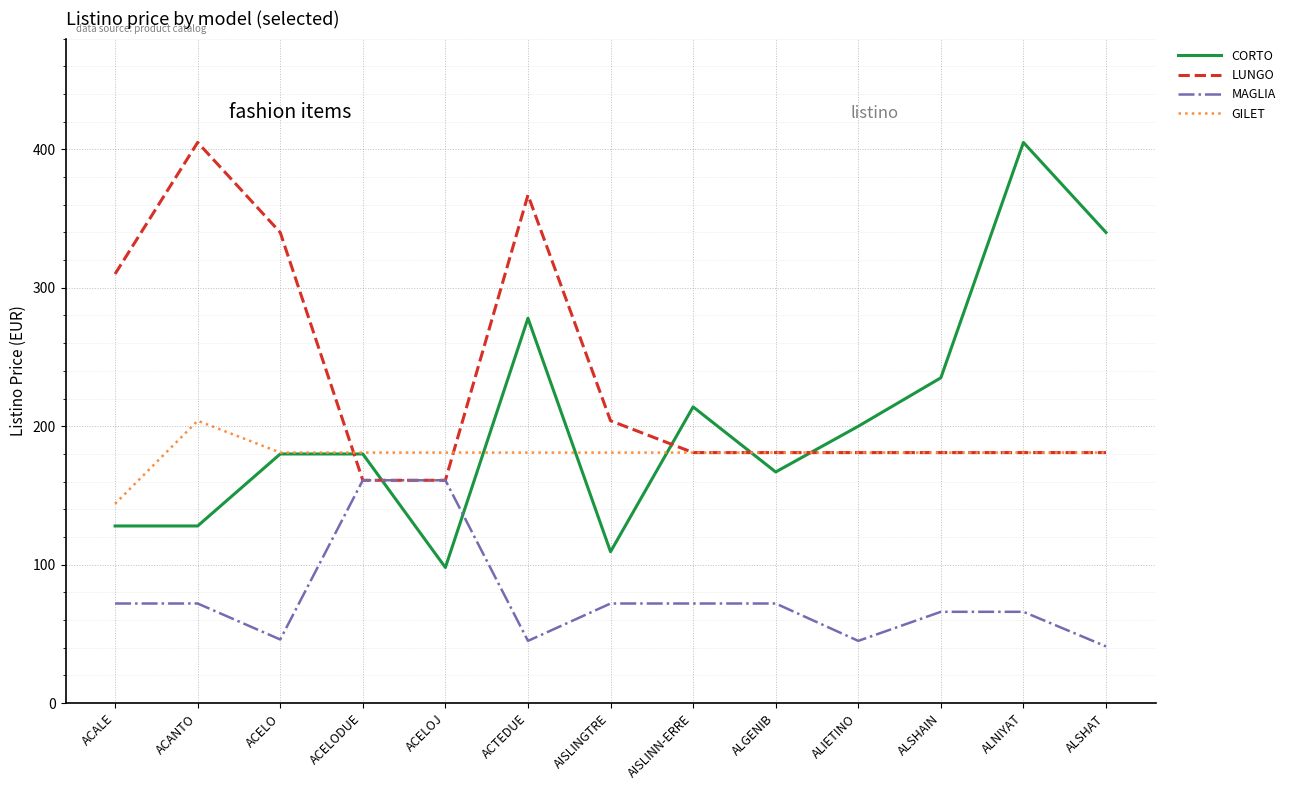

How many values in the LUNGO series are below 181?

2